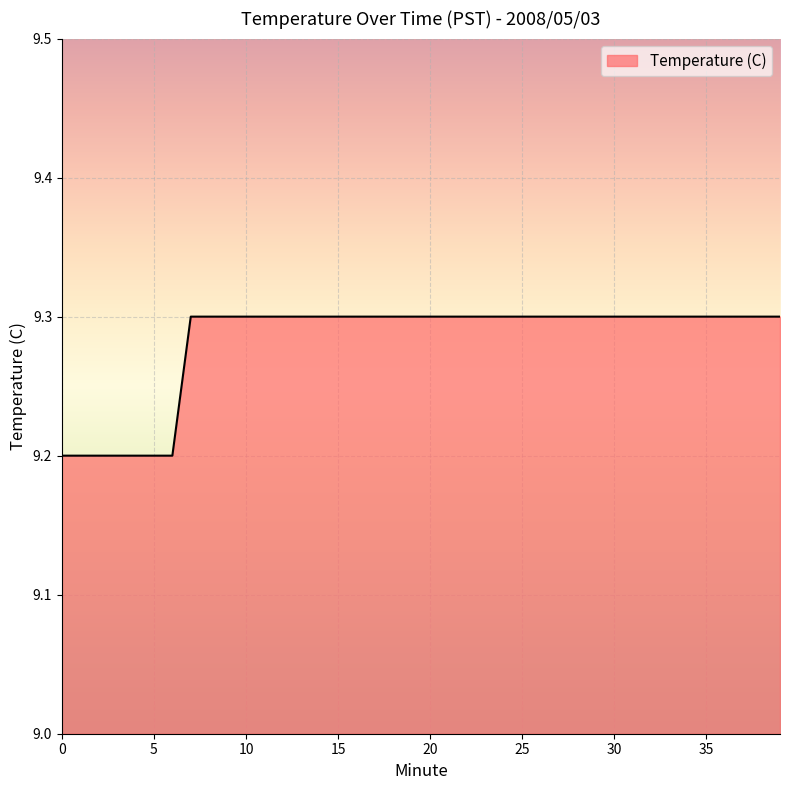

What is the smallest value displayed?

9.2